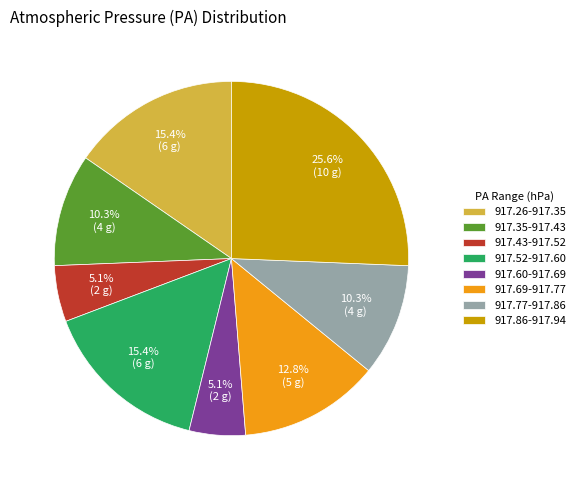

What portion of the pie excludes 917.86-917.94?

74.4%